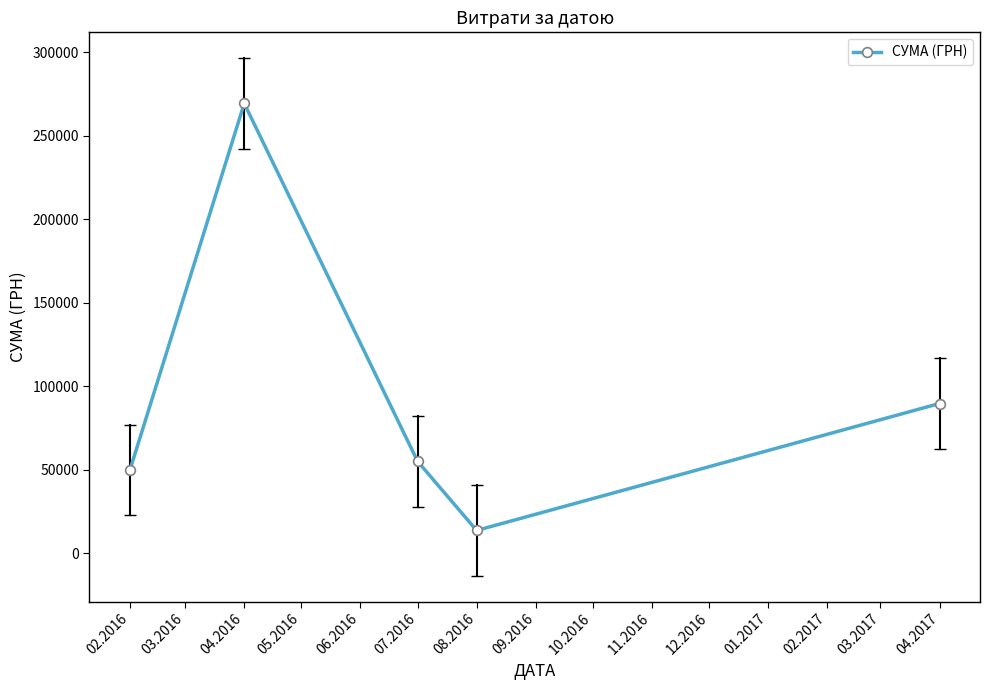

What is the change in value from 04.2016 to 07.2016?

-214291.1